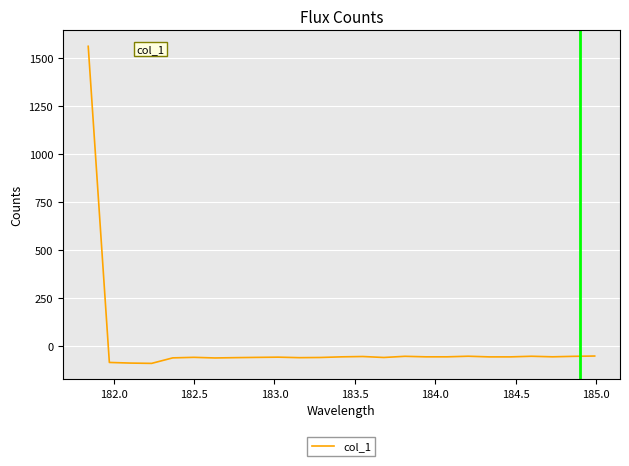

What is the maximum value shown in the chart?

1559.3